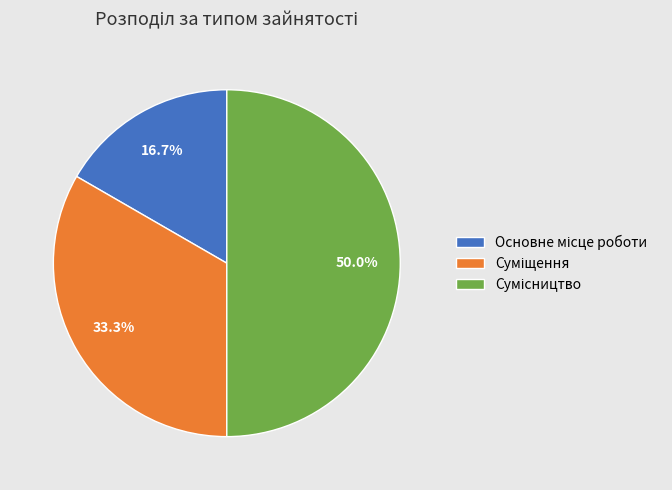

What percentage is NOT represented by Сумісництво?

50.0%